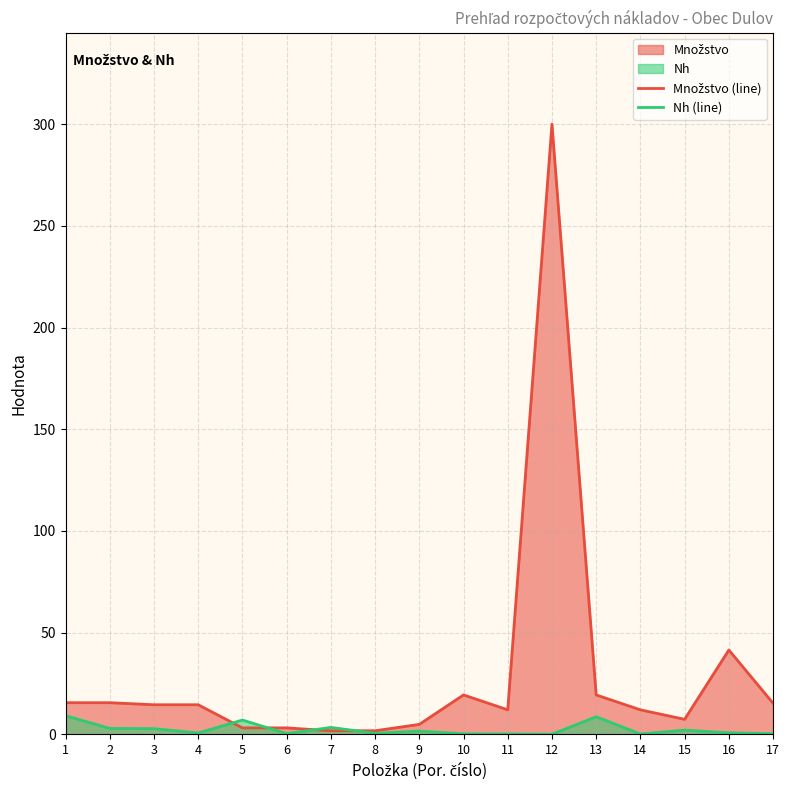

How many interior local valleys does the Nh (line) series have?

5